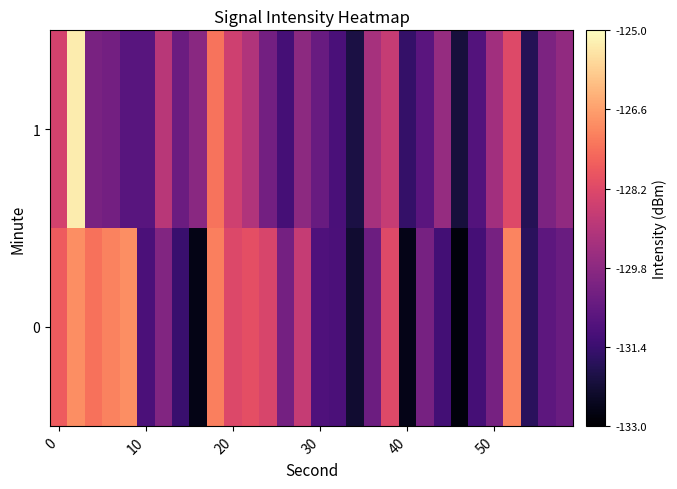

Rank the series by their maximum value, from lowest to highest.

0, 1